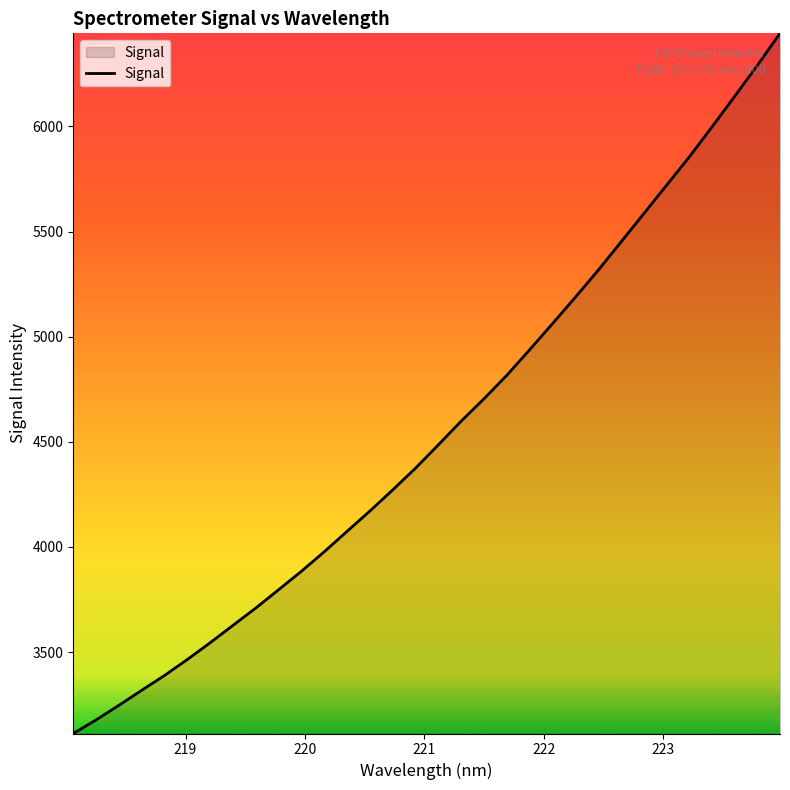

What is the minimum value shown in the chart?

3113.0